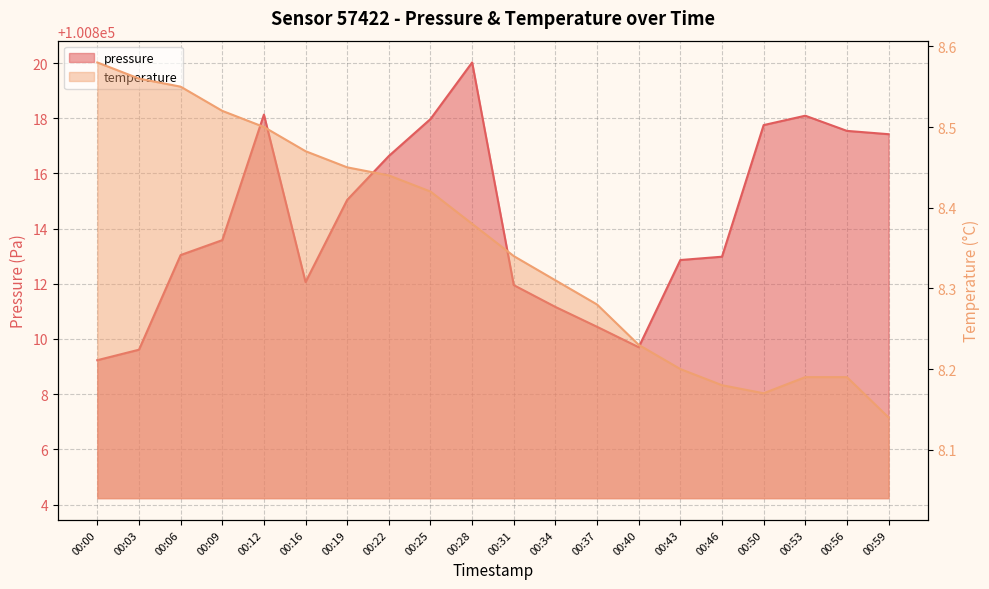

What is the smallest value displayed?

8.1